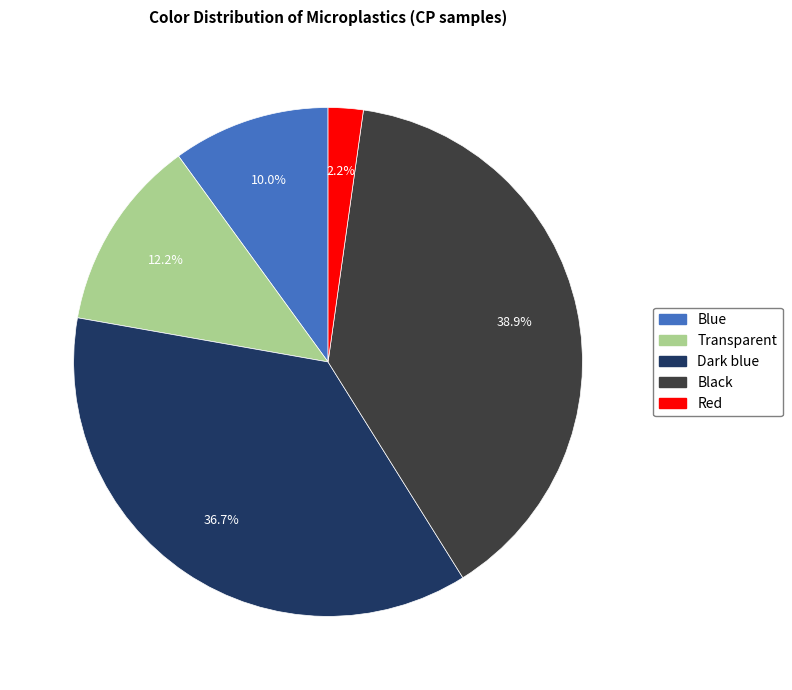

Is there a majority slice in this chart?

No